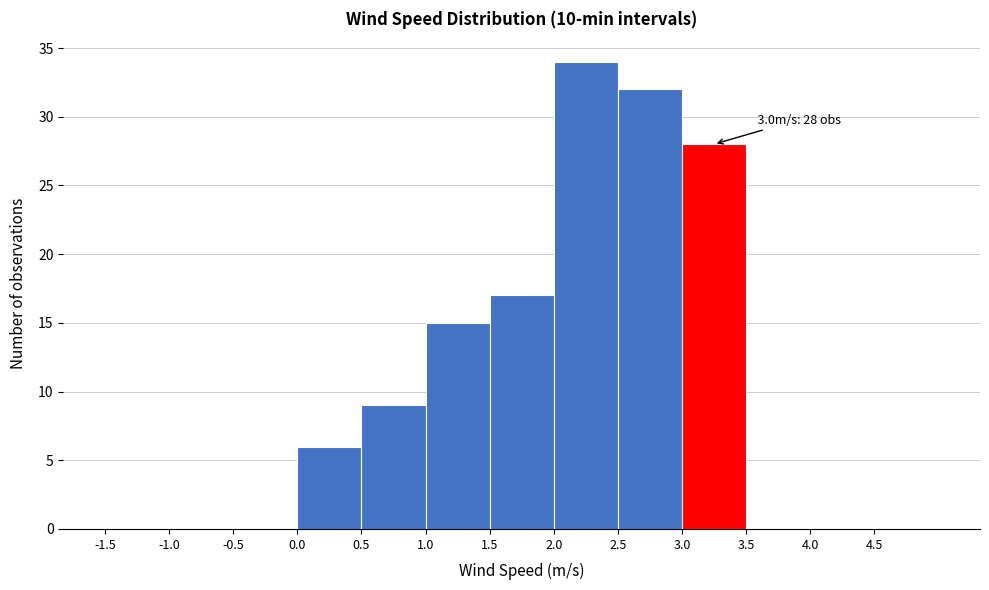

Which range on the x-axis has the tallest bar?

2.0 to 2.5